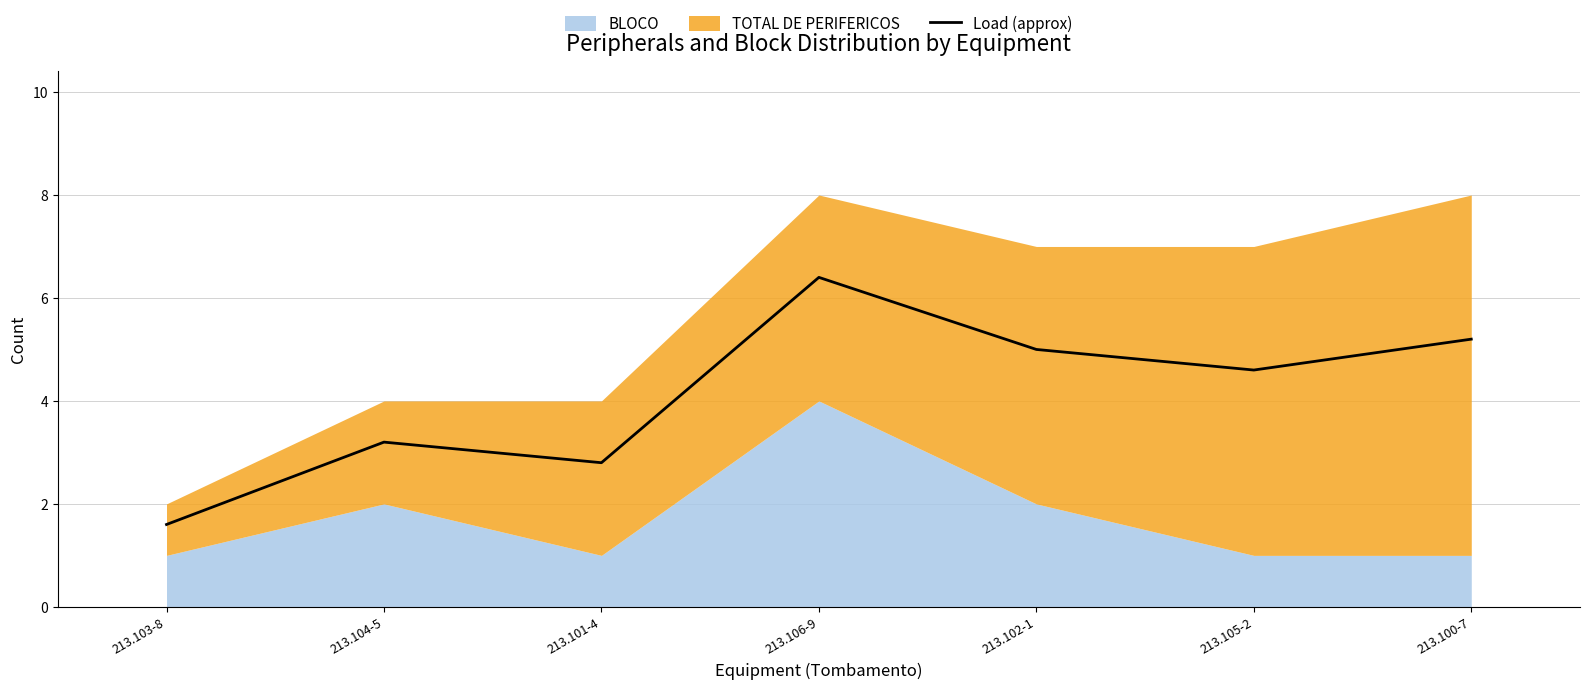

Is it true that the value at 213.102-1 is 6.7?

False